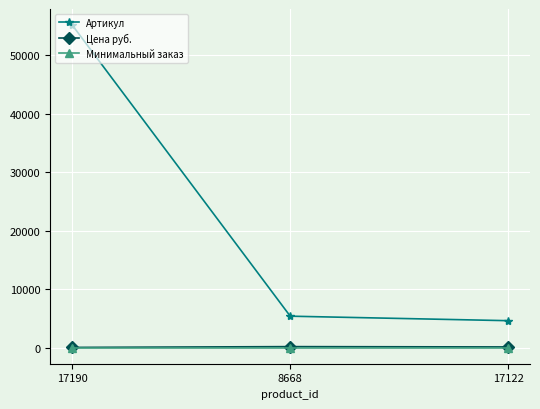

True or false: Минимальный заказ has a value of 1 at 8668.

True